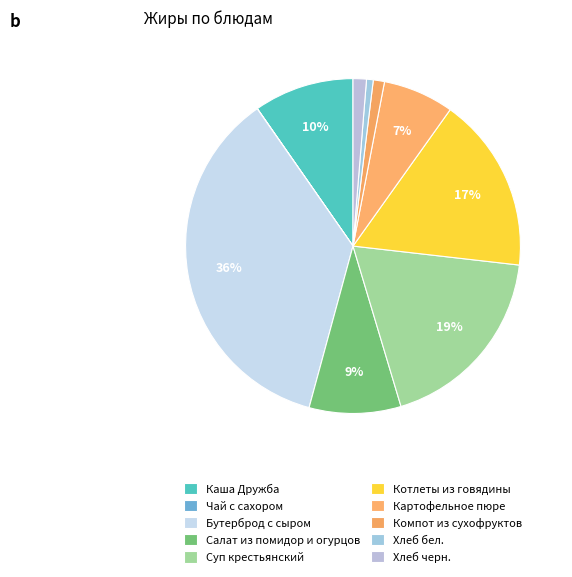

What is the total percentage of Суп крестьянский and Бутерброд с сыром?

54.6%